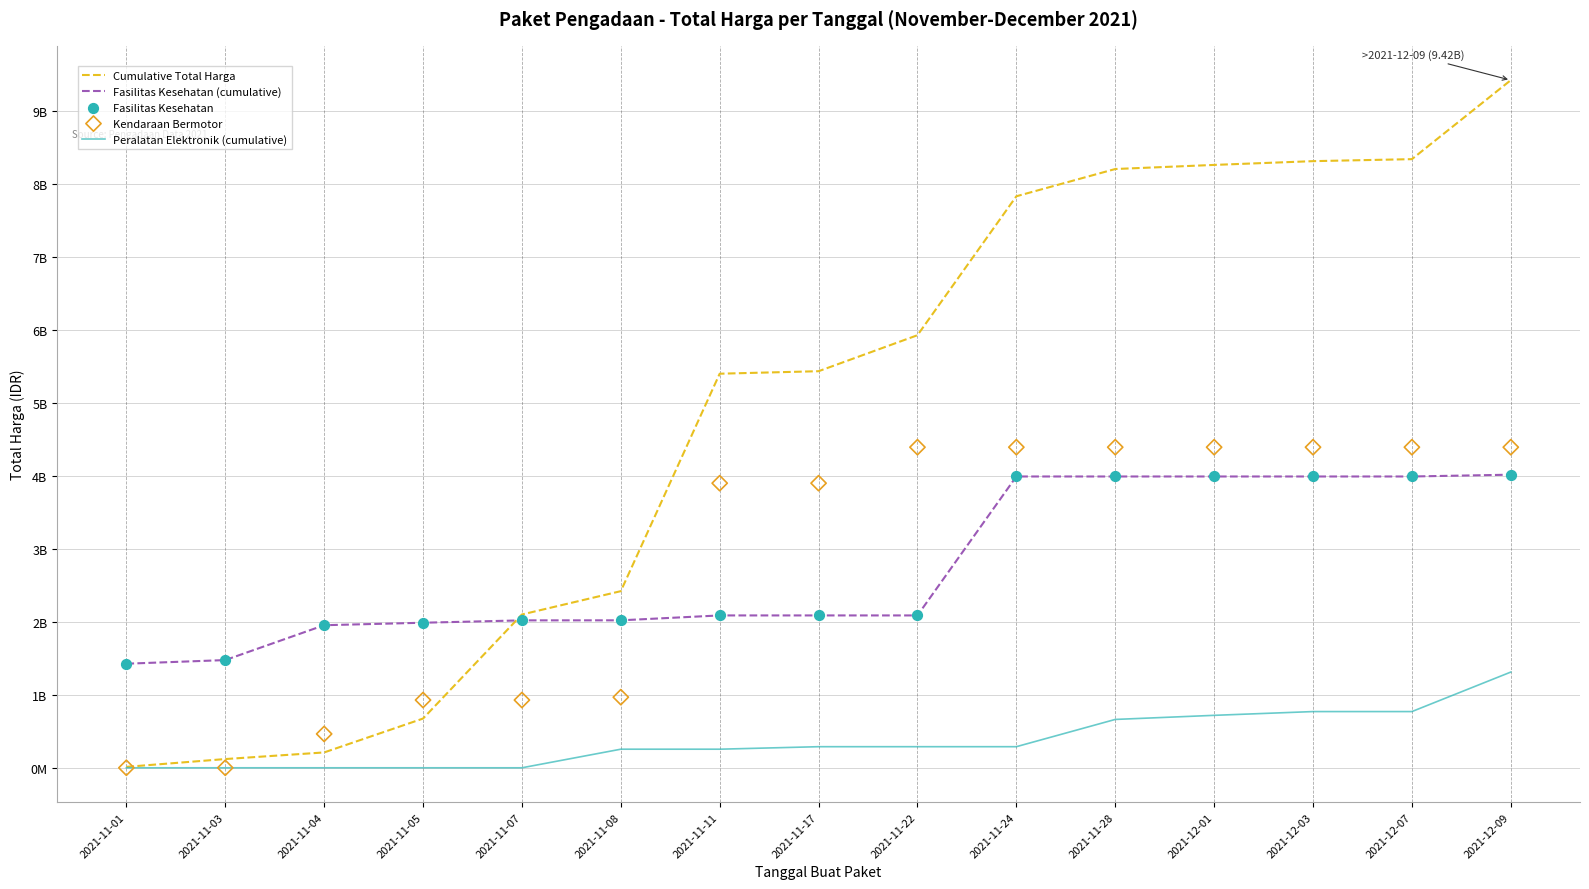

Which series reaches the minimum Y coordinate?

Peralatan Elektronik (cumulative)